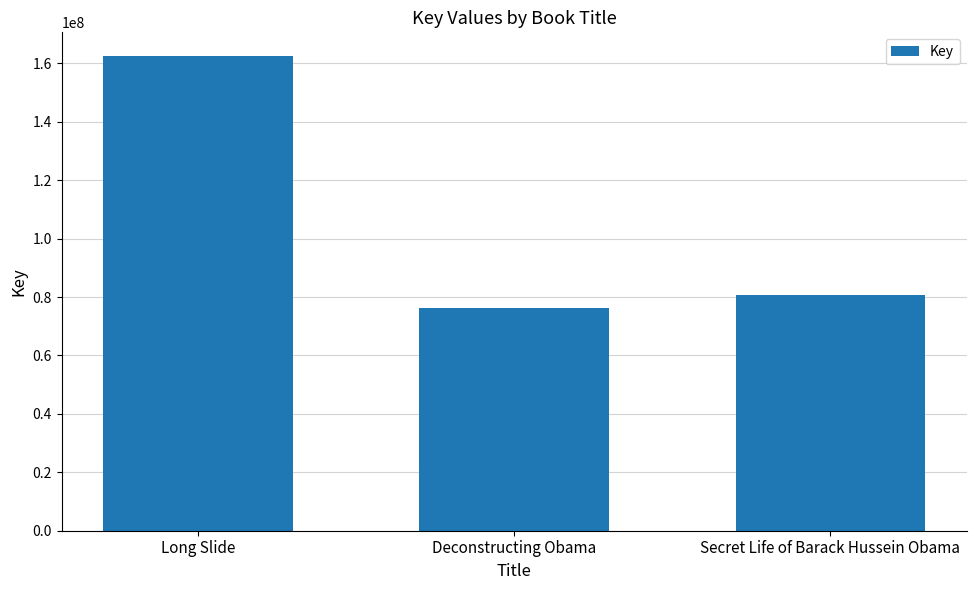

What is the greatest value displayed?

162472867